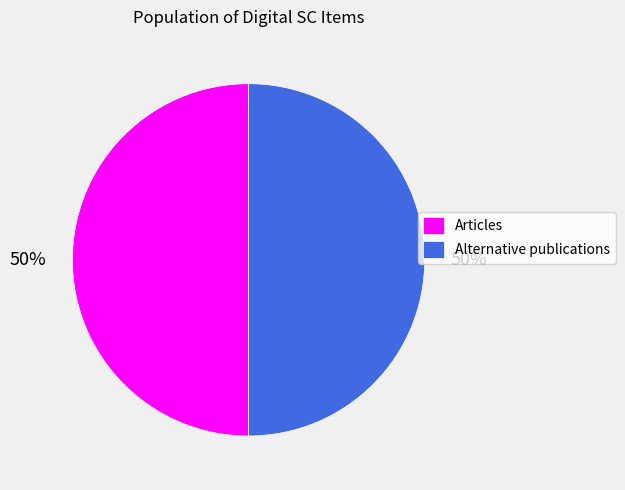

What is the ratio of the value at Articles to the value at Alternative publications?

1.0